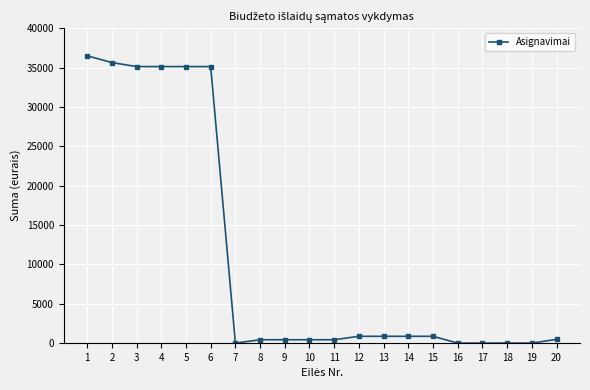

What is the difference between the values at 4 and 16?

35127